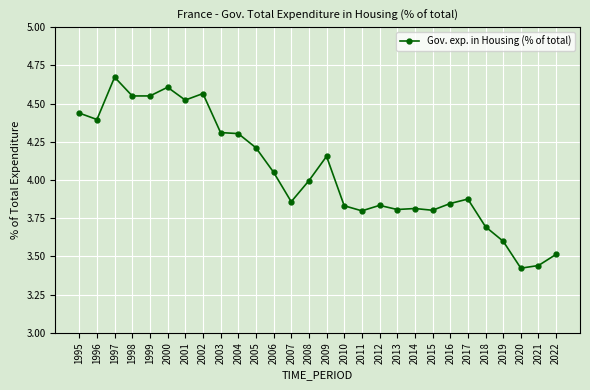

What is the sum of the values at 1999 and 2010?

8.4